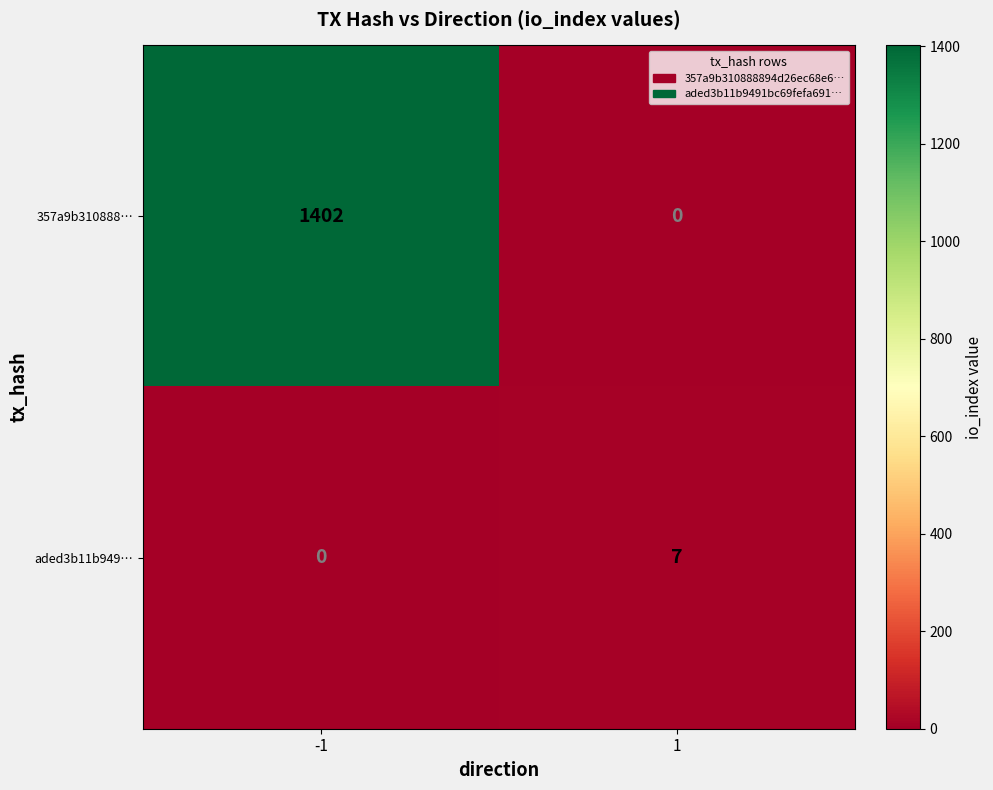

Which series has the largest total across all categories?

357a9b310888…